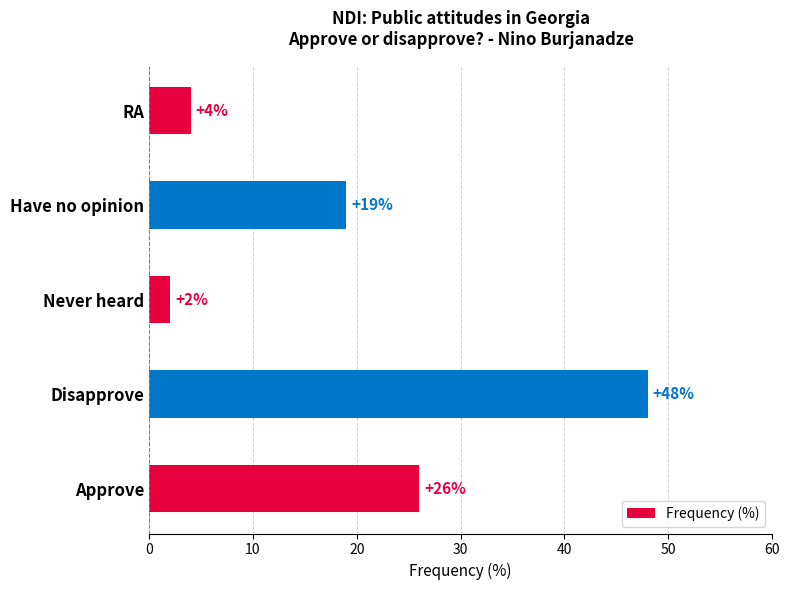

True or false: the data shows 19 at Have no opinion.

True